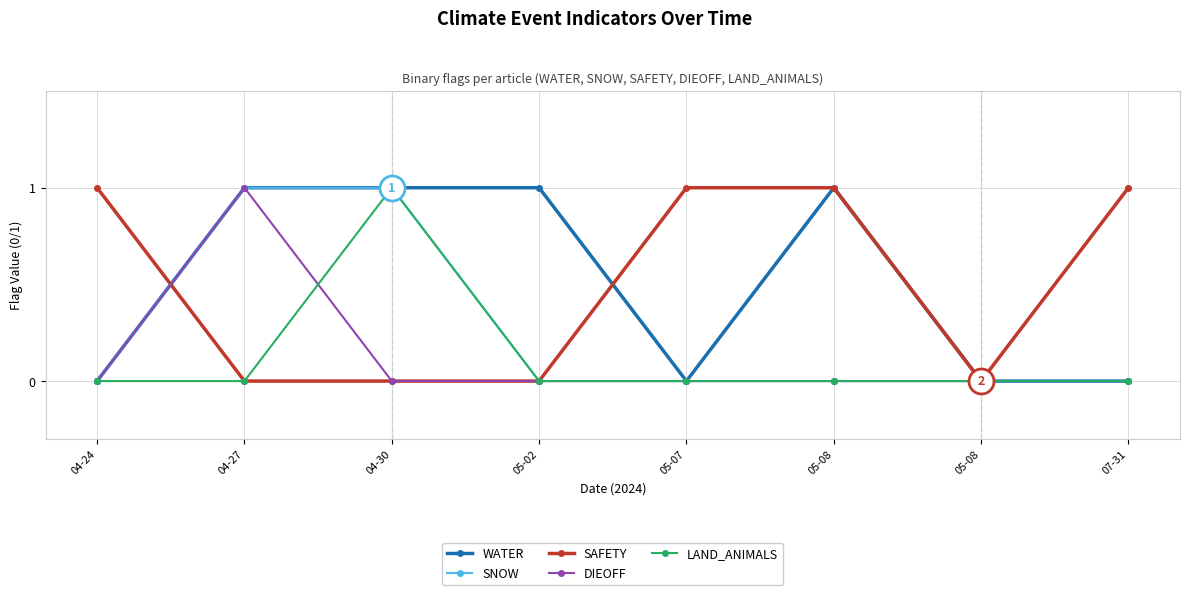

At which category does DIEOFF reach its first local peak?

04-27